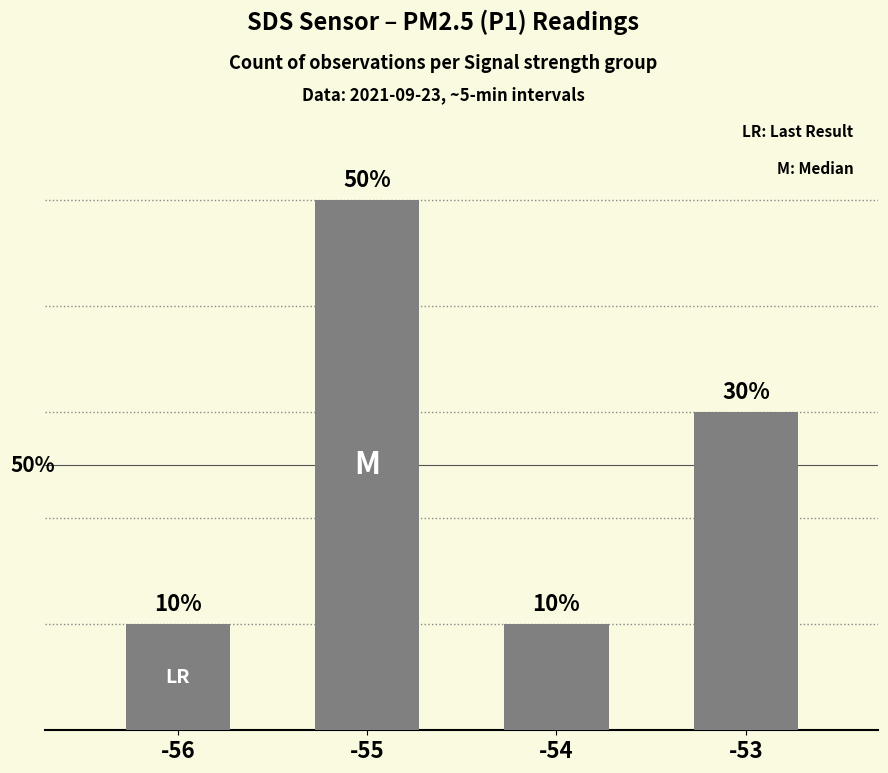

List the labels in order of value, smallest first.

-56, -54, -53, -55